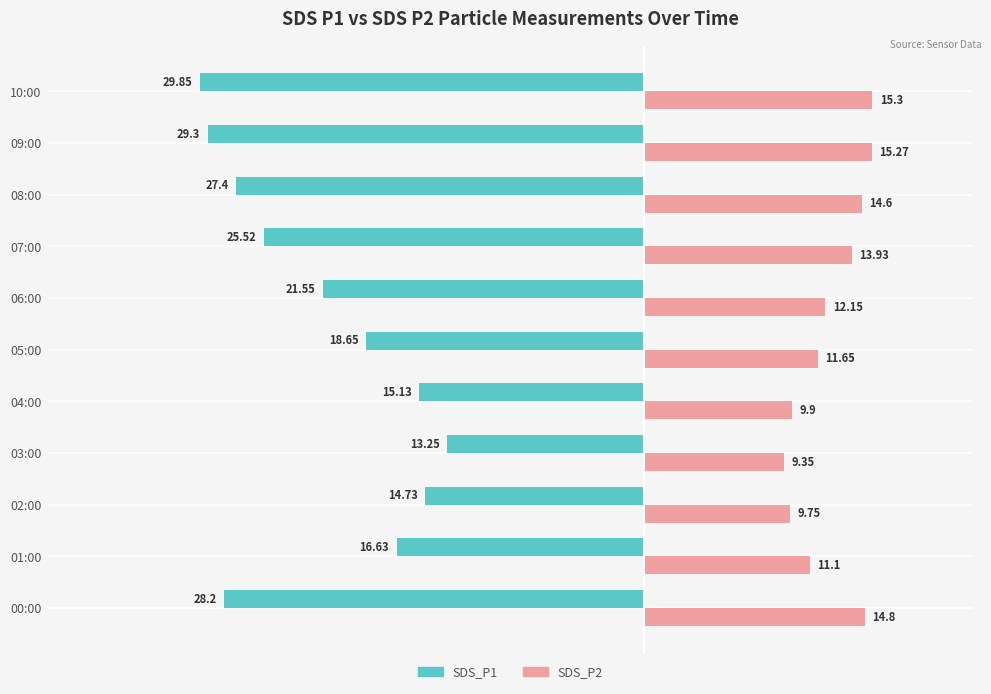

Which series has the largest total across all categories?

SDS_P2